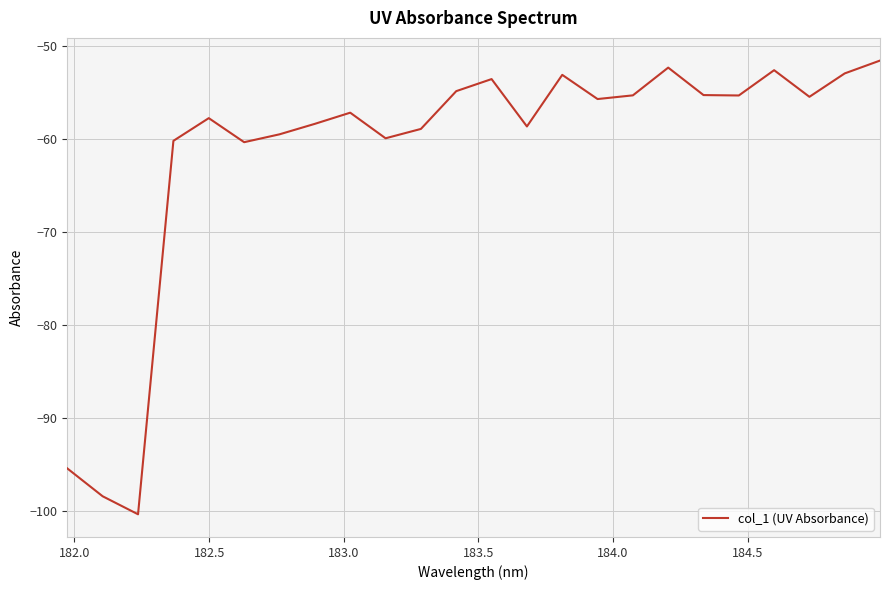

What is the greatest value displayed?

-51.6